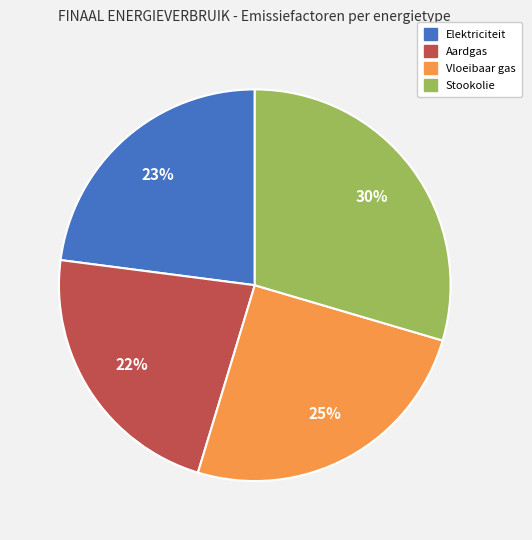

What percentage is the Vloeibaar gas slice, to the nearest percent?

25%